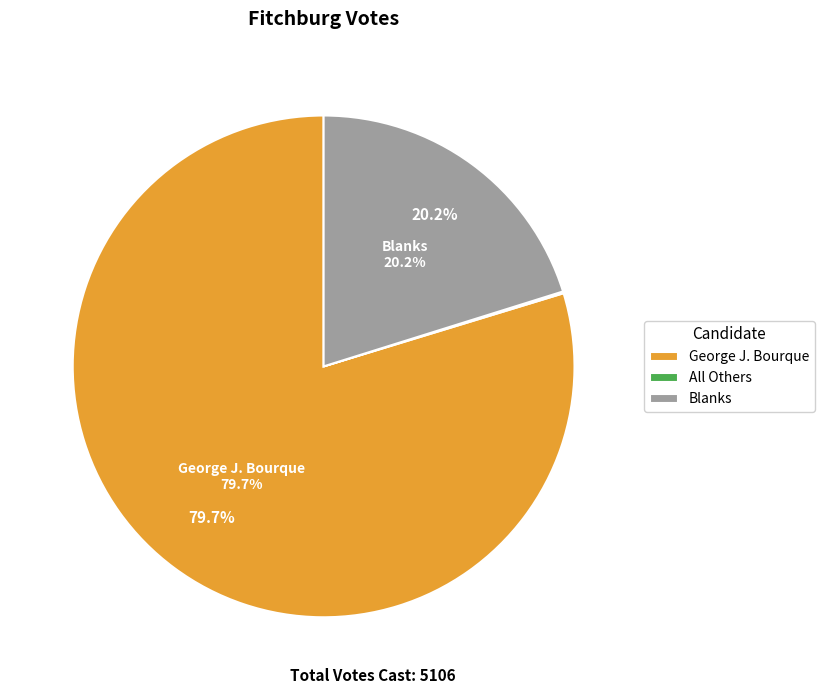

To the nearest percent, what portion does Blanks represent?

20%